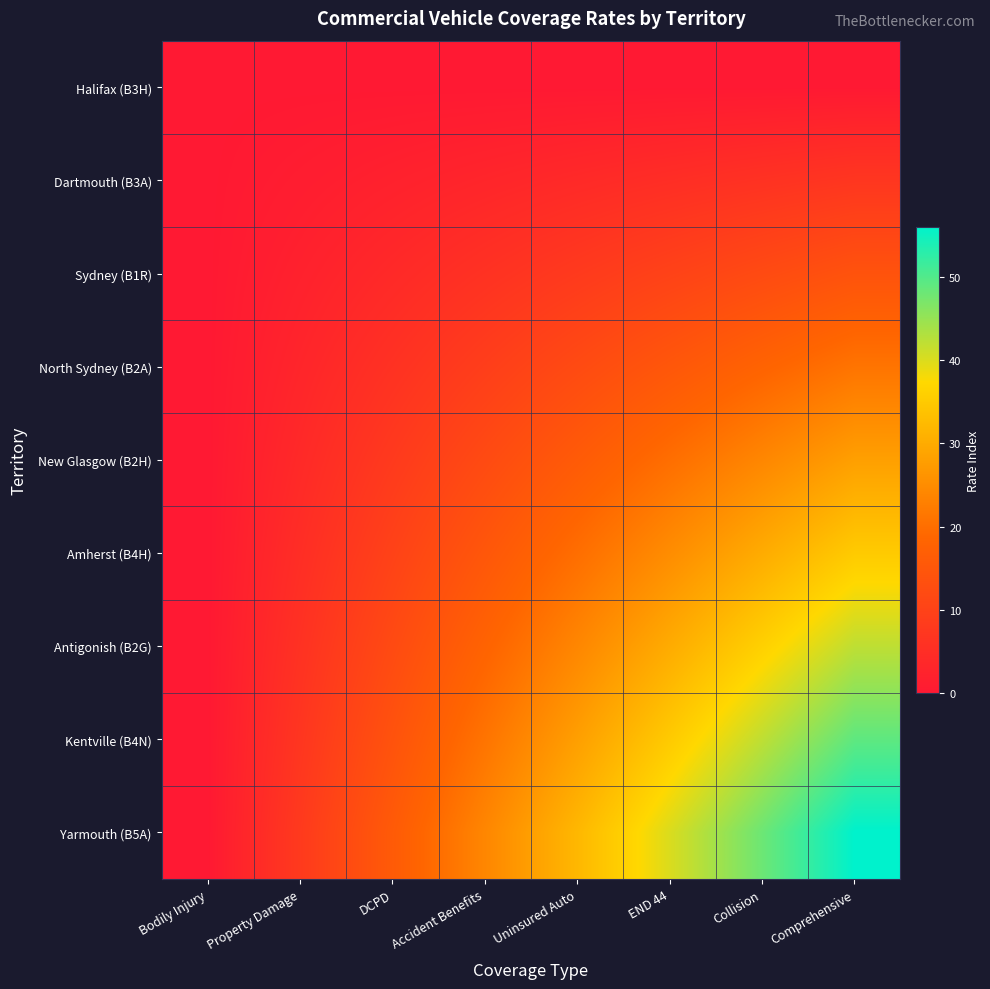

List the series in order of their peak value, lowest first.

Halifax (B3H), Dartmouth (B3A), Sydney (B1R), North Sydney (B2A), New Glasgow (B2H), Amherst (B4H), Antigonish (B2G), Kentville (B4N), Yarmouth (B5A)